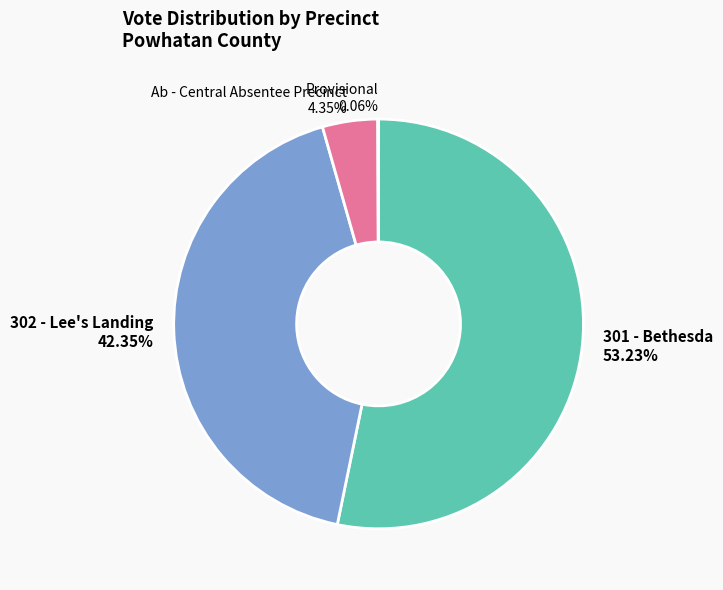

Which category has the biggest portion of the pie?

301 - Bethesda